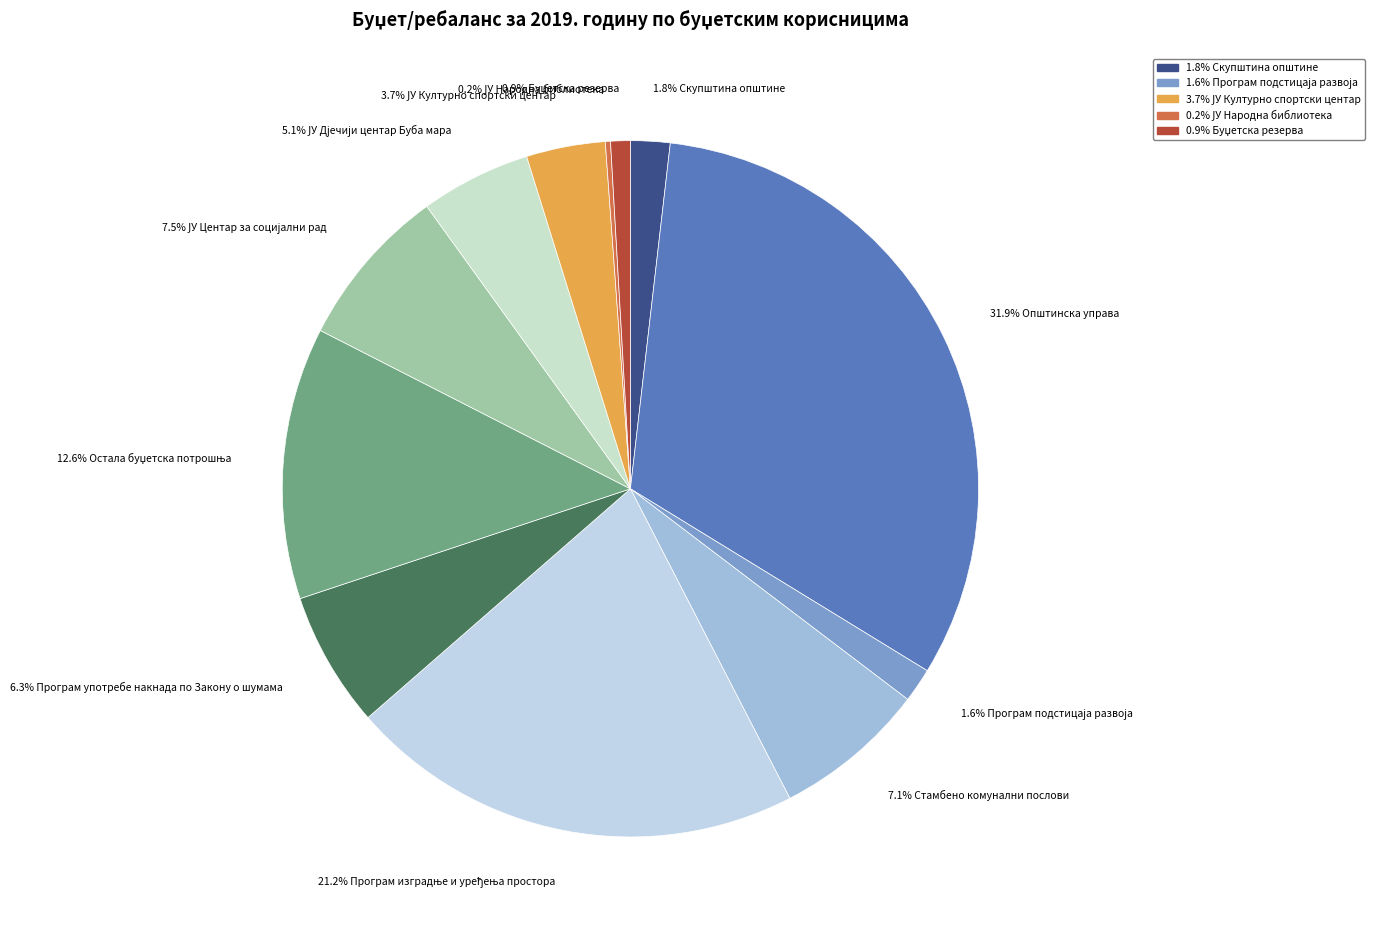

To the nearest percent, what is the average slice percentage?

8%